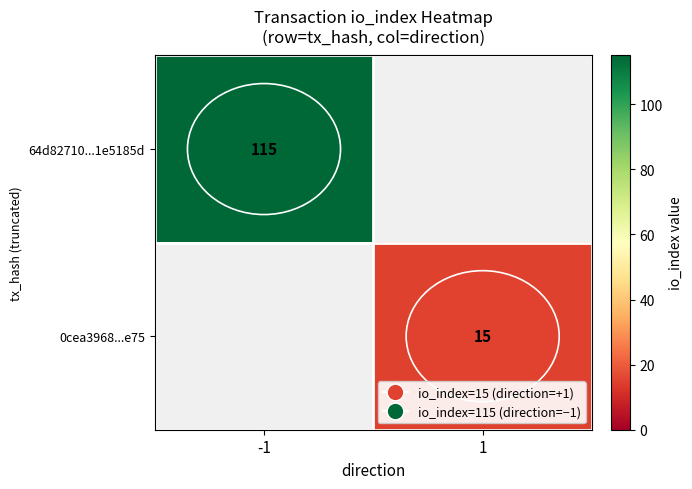

Between 1 and -1, which is larger?

-1